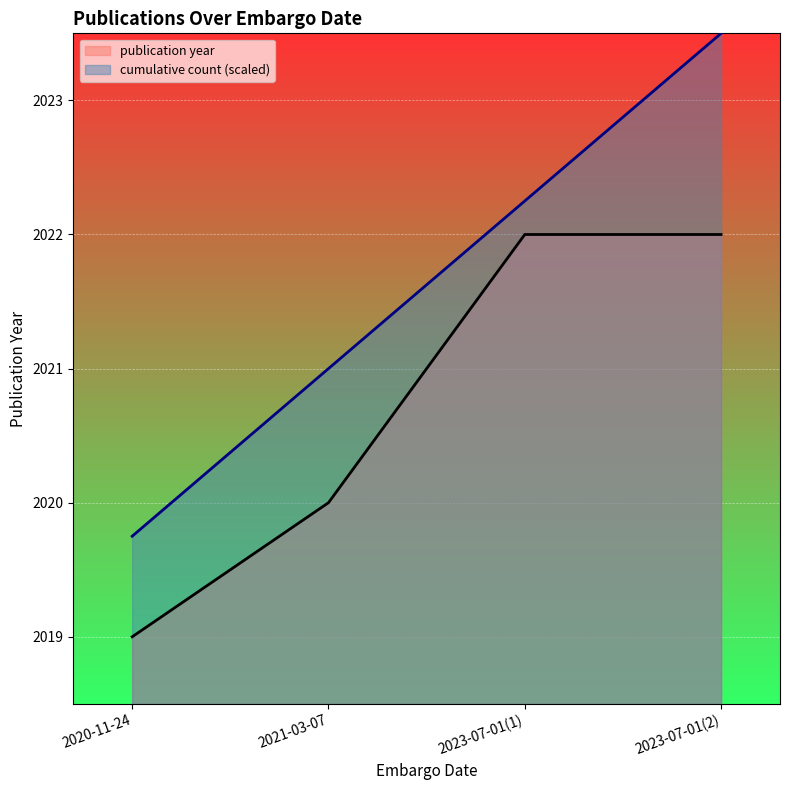

List the series in order of their overall mean, highest first.

cumulative count (scaled), publication year